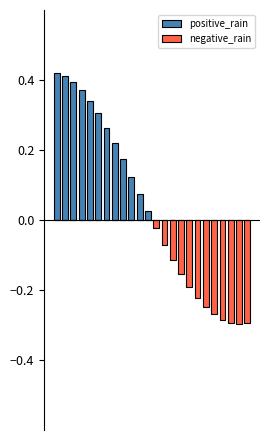

Does the chart contain any negative values?

Yes